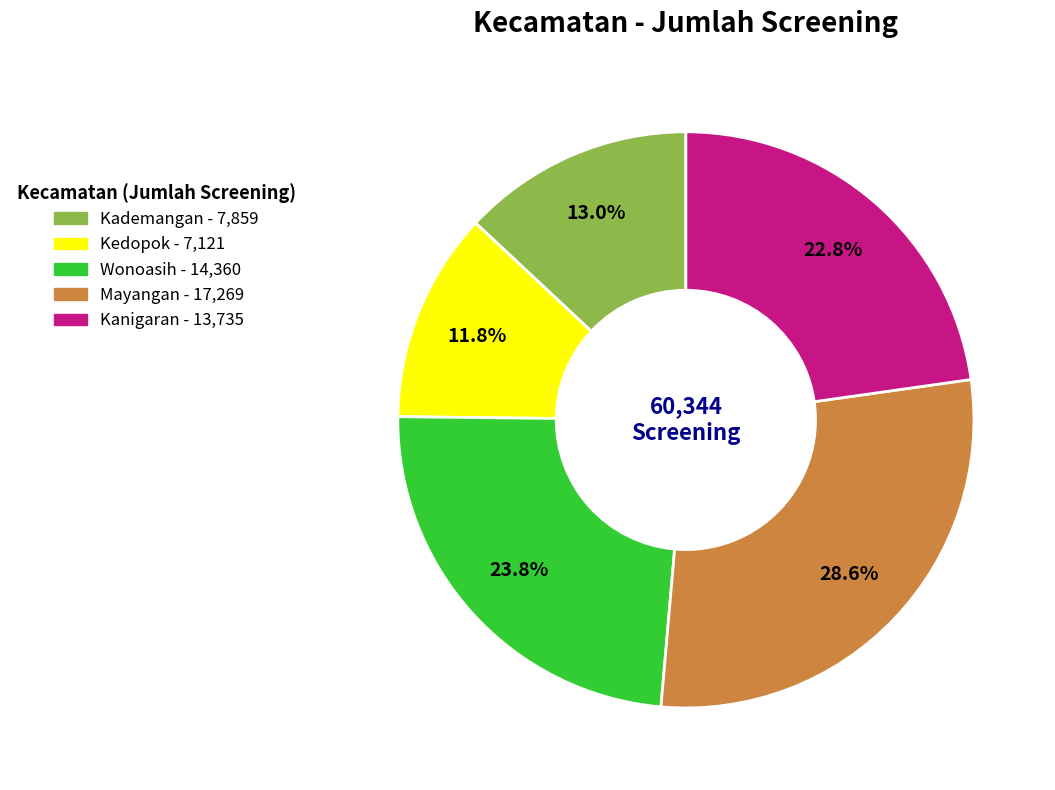

To the nearest percent, what percentage of the pie is Mayangan?

29%